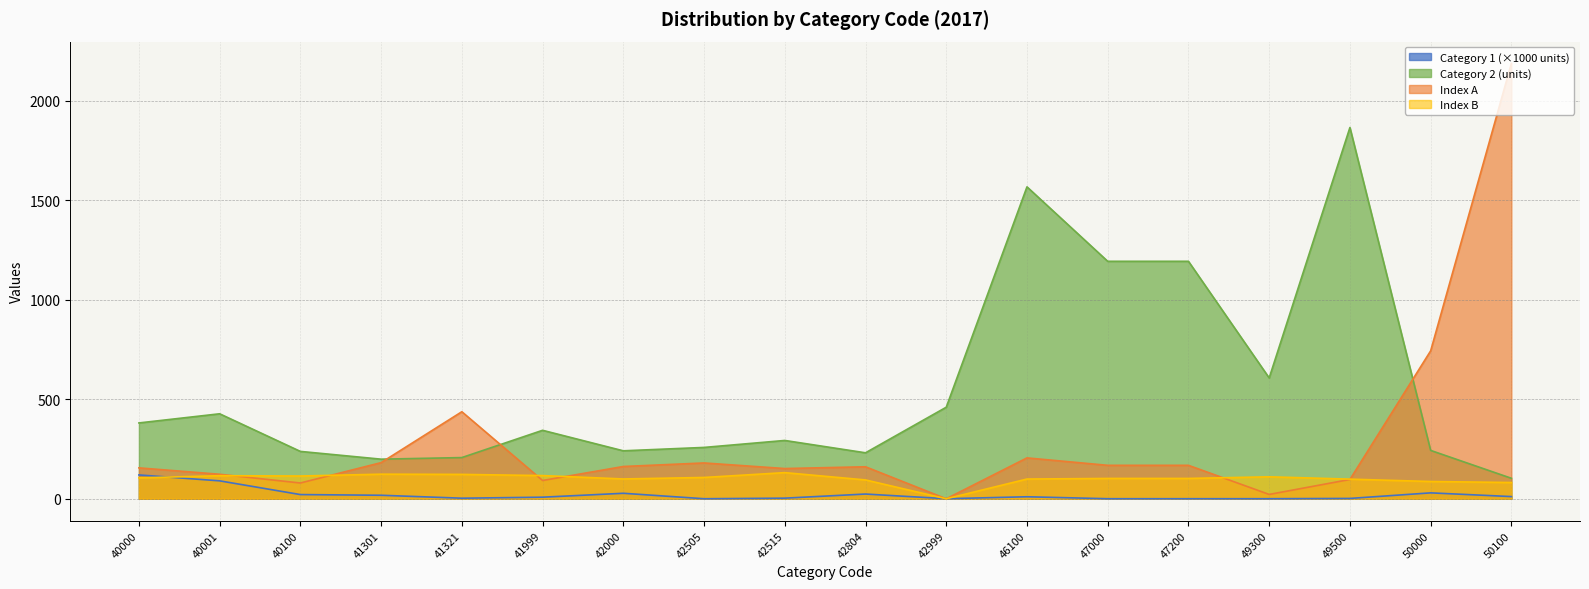

What is the difference between the Category 1 (119842) values at 42505 and 49500?

1.5